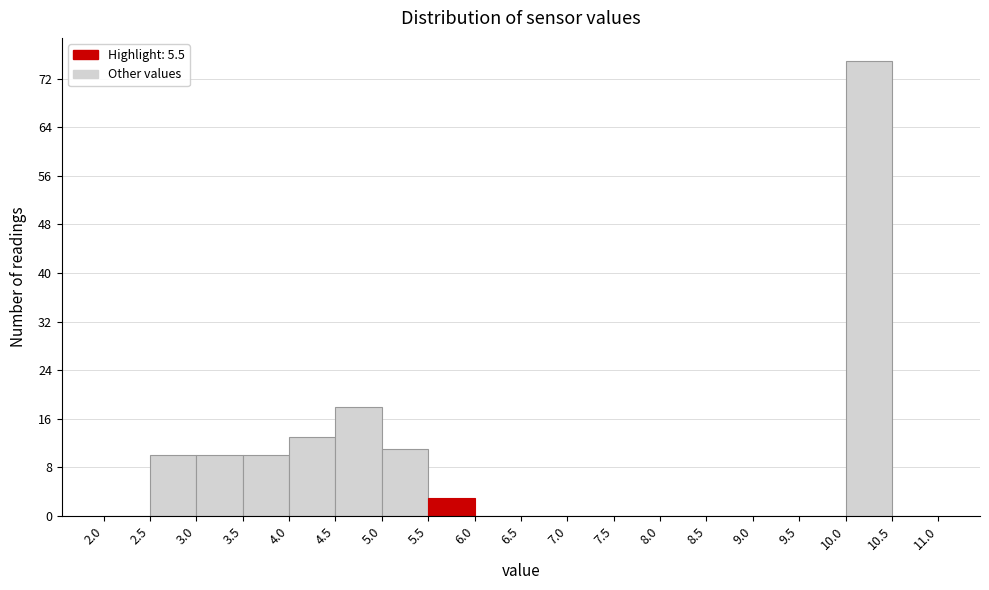

Reading left to right, list every bar in this chart as the range it spans on the x-axis followed by its height. The values are not printed on the chart, so give them approximately, as read against the axis.

2.0 to 2.5: 0
2.5 to 3.0: 10
3.0 to 3.5: 10
3.5 to 4.0: 10
4.0 to 4.5: 13
4.5 to 5.0: 18
5.0 to 5.5: 11
5.5 to 6.0: 3
6.0 to 6.5: 0
6.5 to 7.0: 0
7.0 to 7.5: 0
7.5 to 8.0: 0
8.0 to 8.5: 0
8.5 to 9.0: 0
9.0 to 9.5: 0
9.5 to 10.0: 0
10.0 to 10.5: 75
10.5 to 11.0: 0